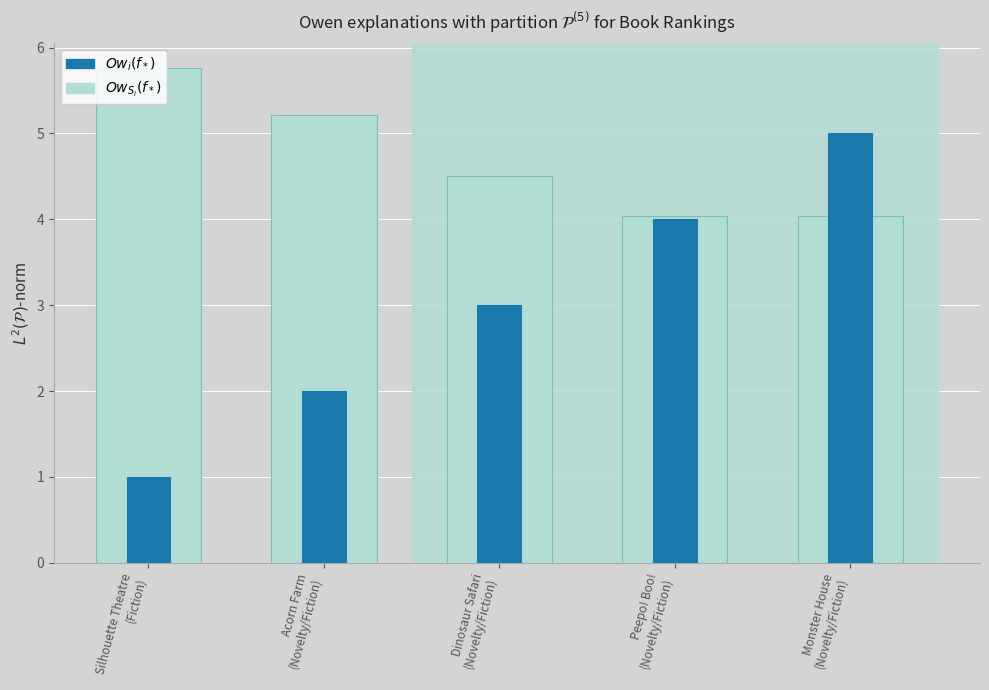

Which category has the lowest value across all series?

Silhouette Theatre
(Fiction)